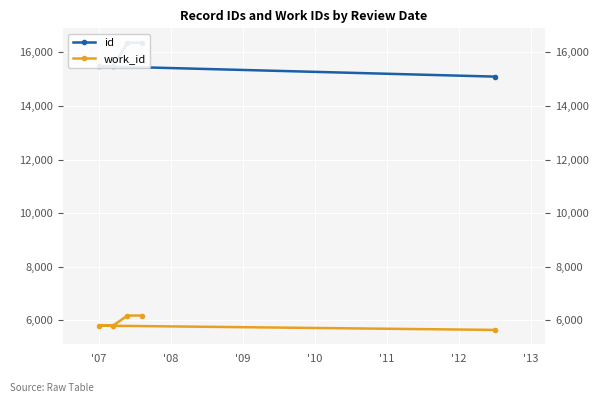

True or false: work_id and id intersect in this chart.

False